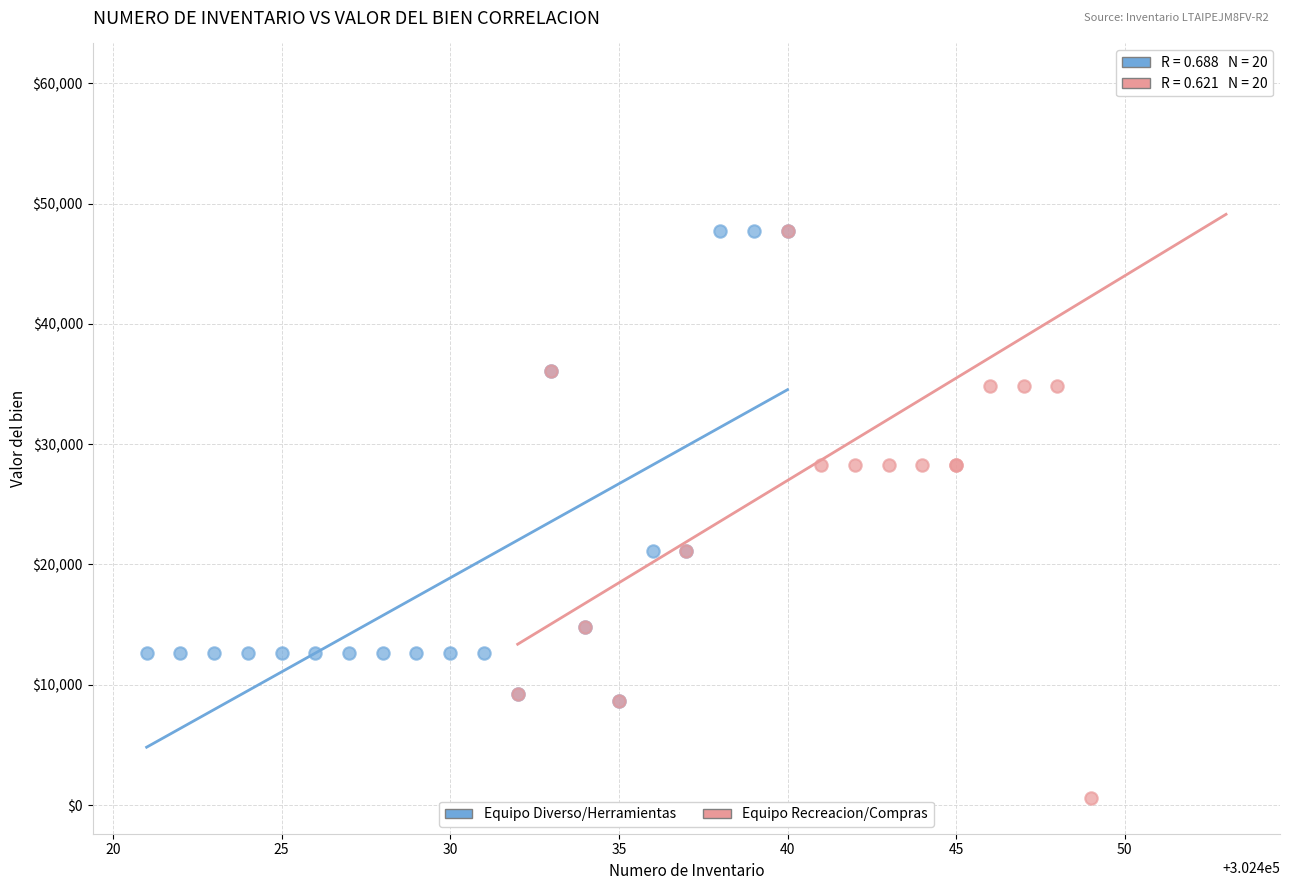

Which series contains the lowest Y value?

Equipo Recreacion/Compras